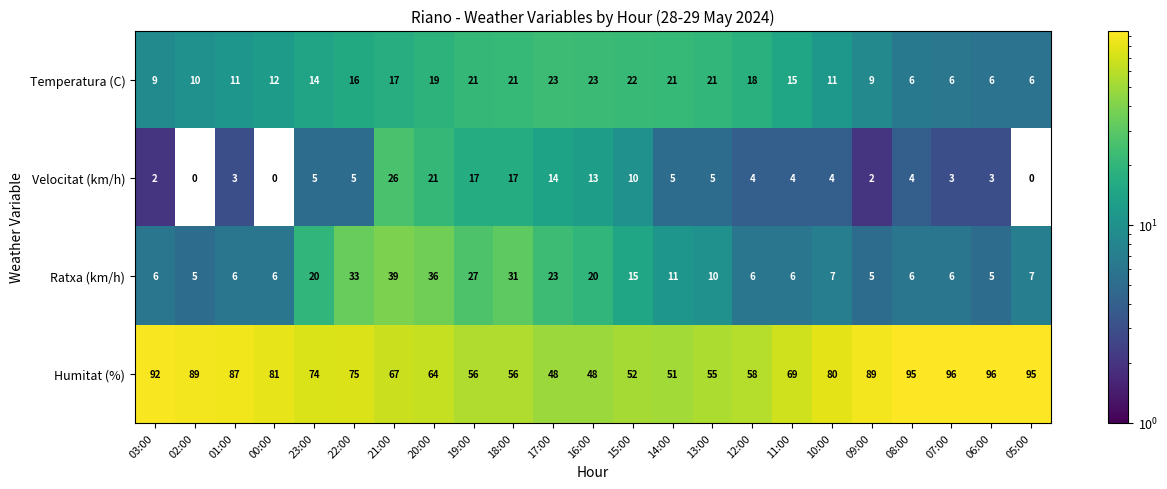

What is the sum of the Humitat (%) values at 22:00 and 23:00?

149